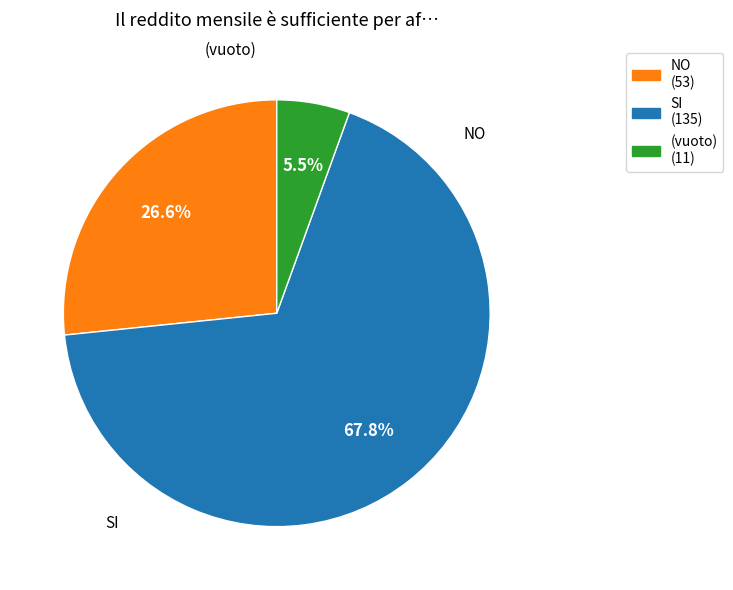

How many segments does this pie chart have?

3